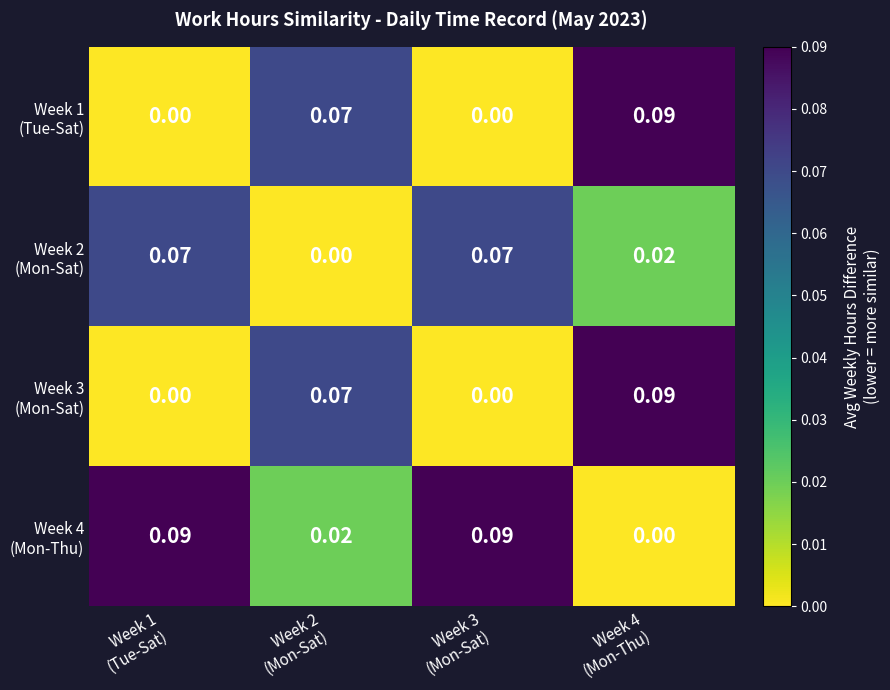

How many series are shown in this chart?

4